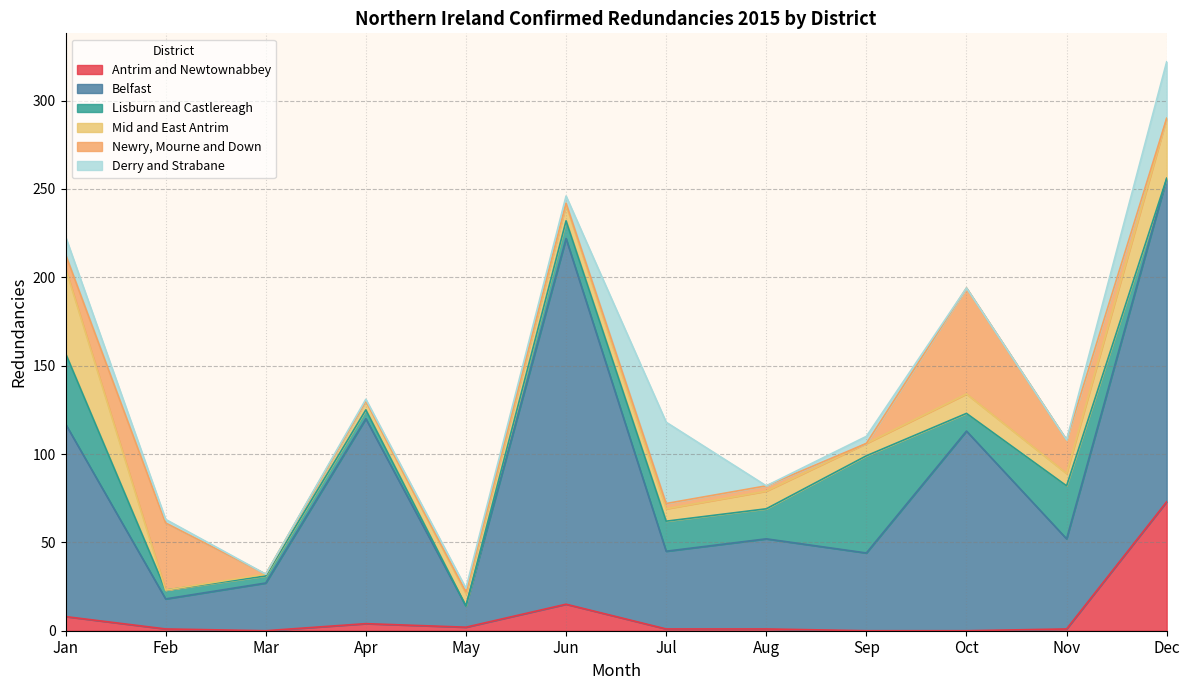

At which label is Belfast closest to 109?

Jan